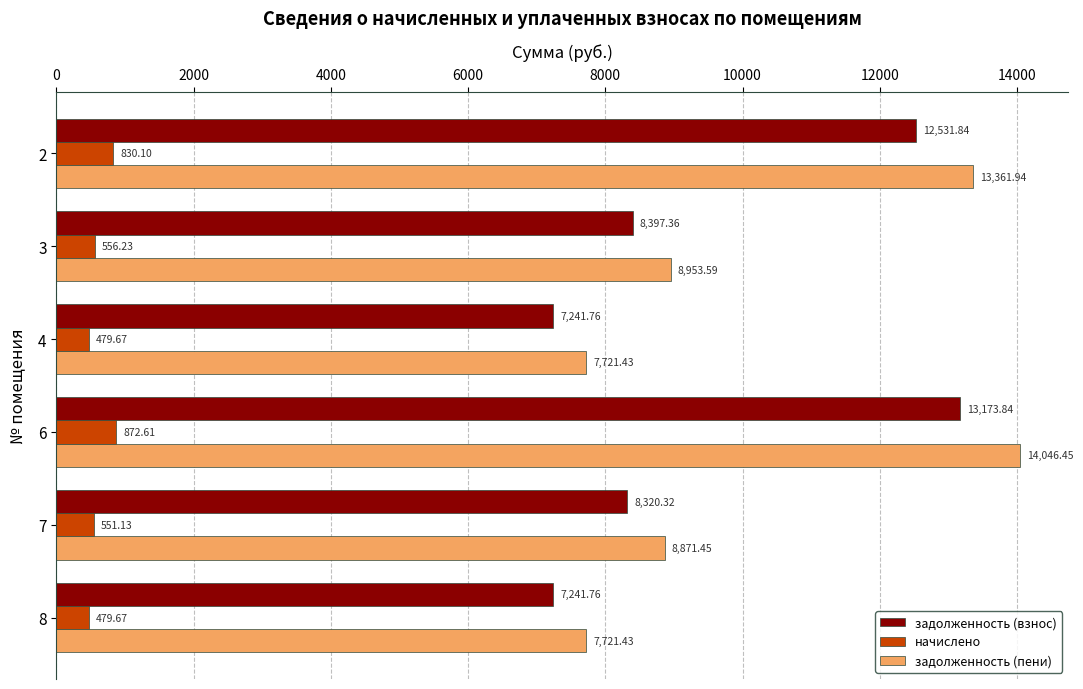

Which series has the widest spread of values?

задолженность (пени)